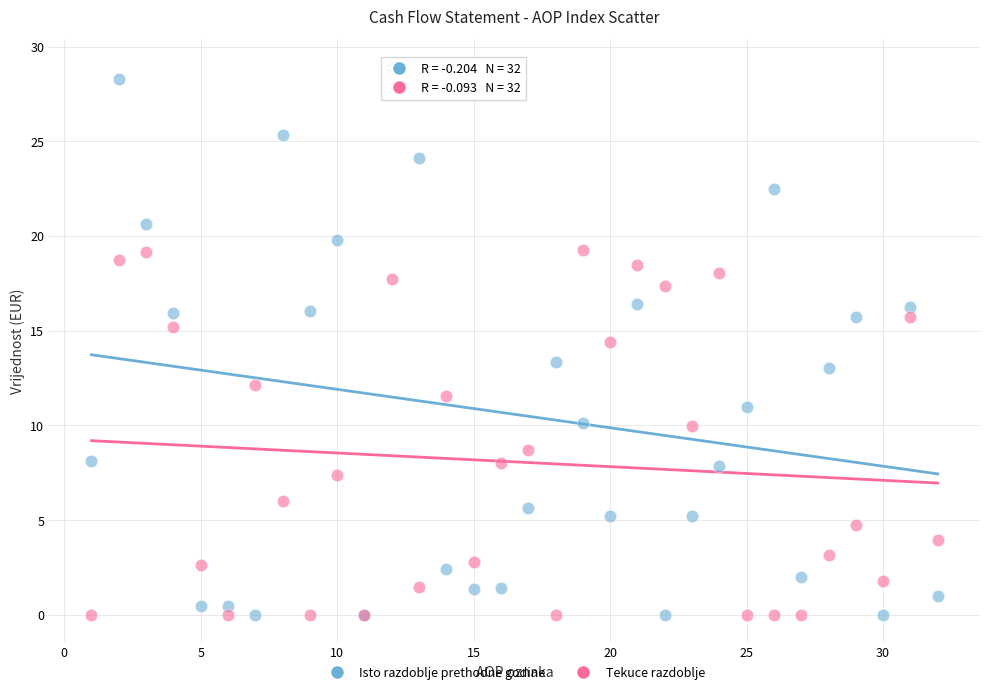

Which series reaches the maximum Y coordinate?

Isto razdoblje prethodne godine